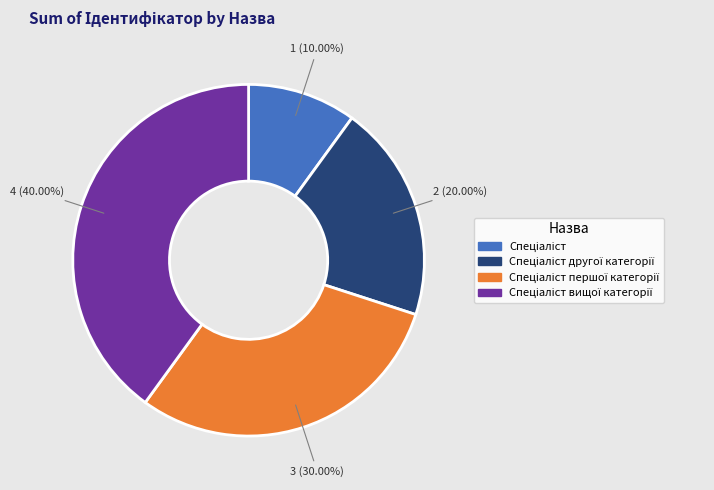

To the nearest percent, what is the average slice percentage?

25%